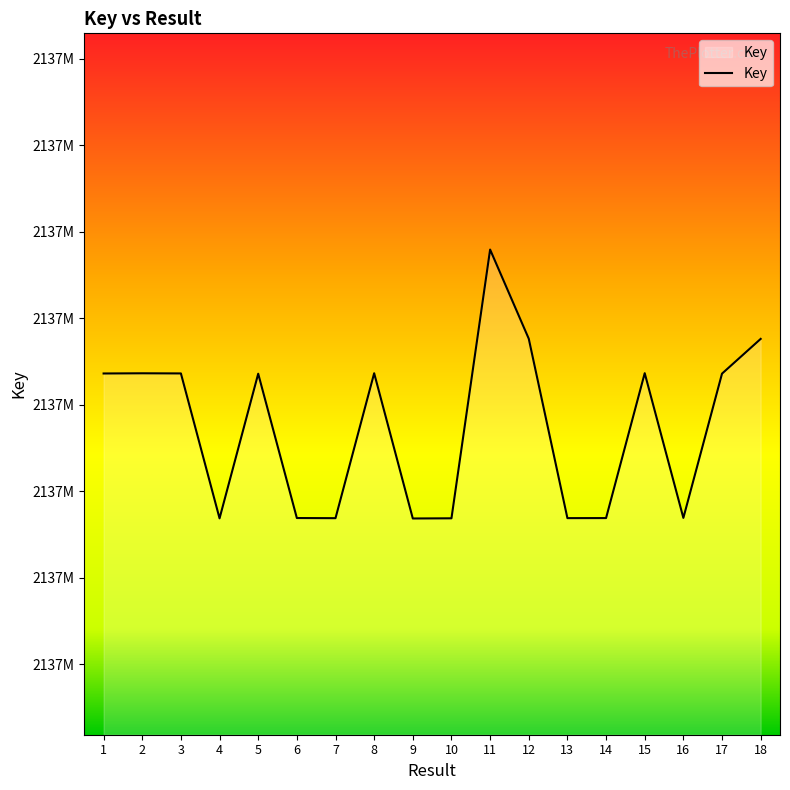

Does the chart display data point markers on the line(s)?

No